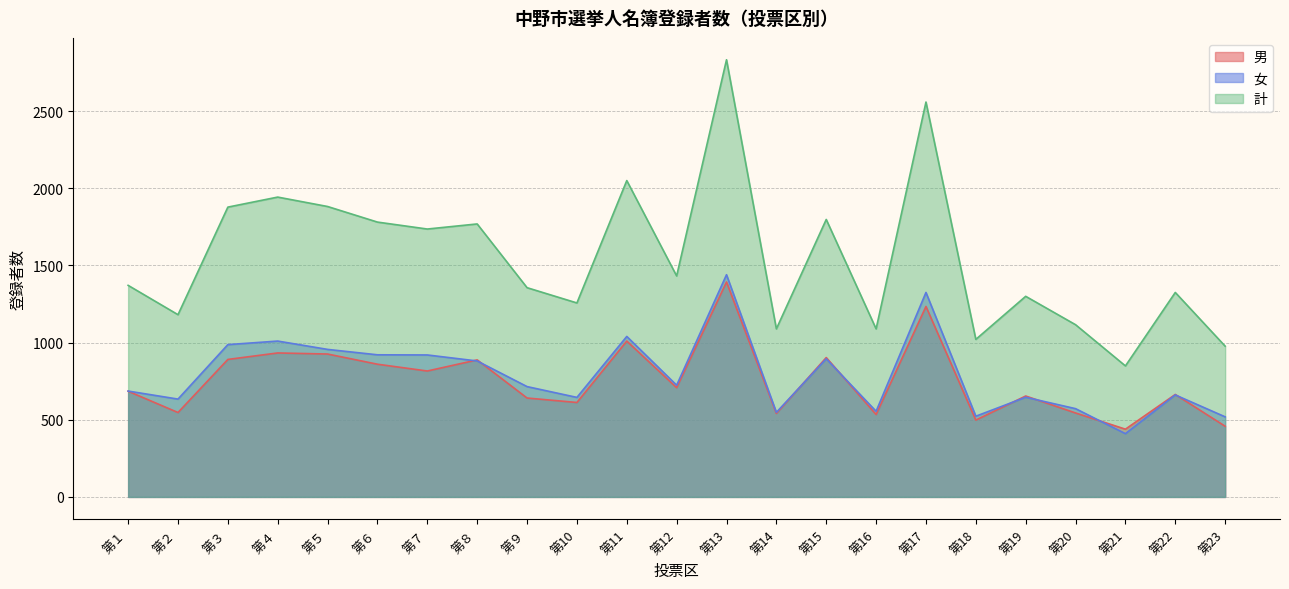

Read the 計 value at 第１, to the nearest 100.

1400